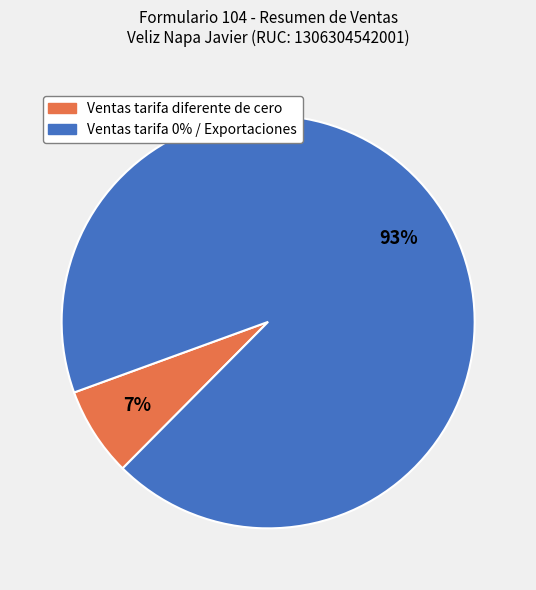

True or false: Ventas tarifa diferente de cero accounts for 7% of the total.

True